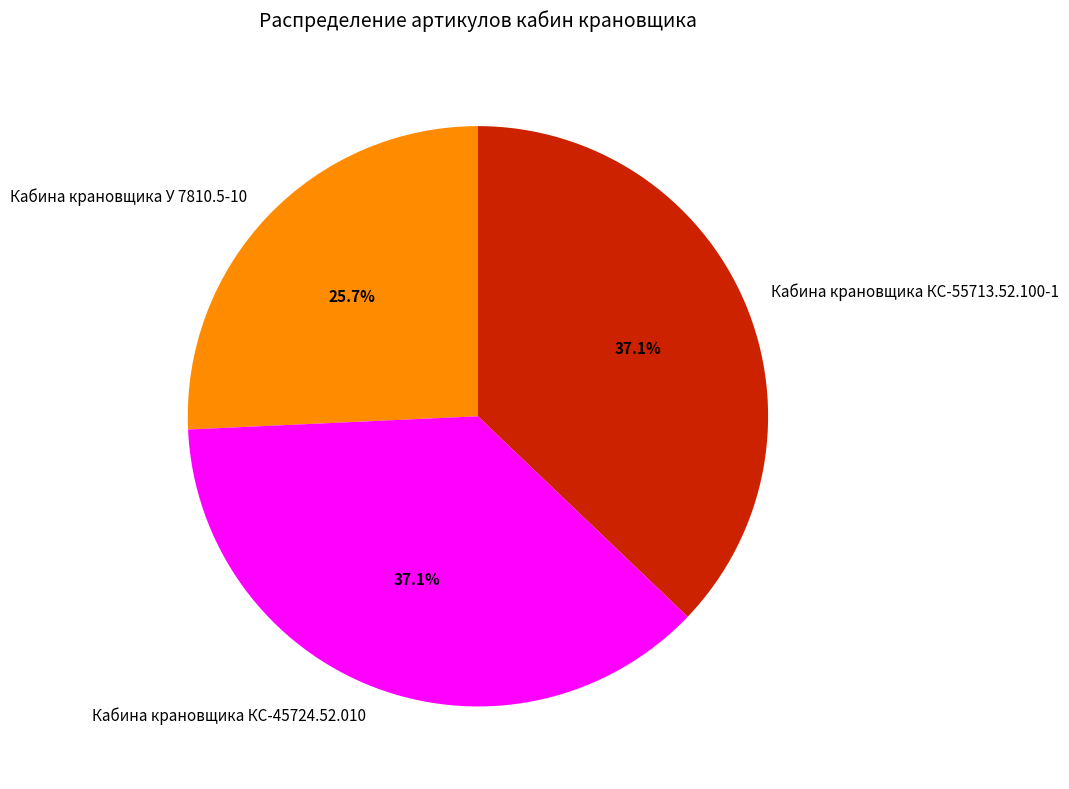

How much of the chart is everything except Кабина крановщика У 7810.5-10?

74.3%